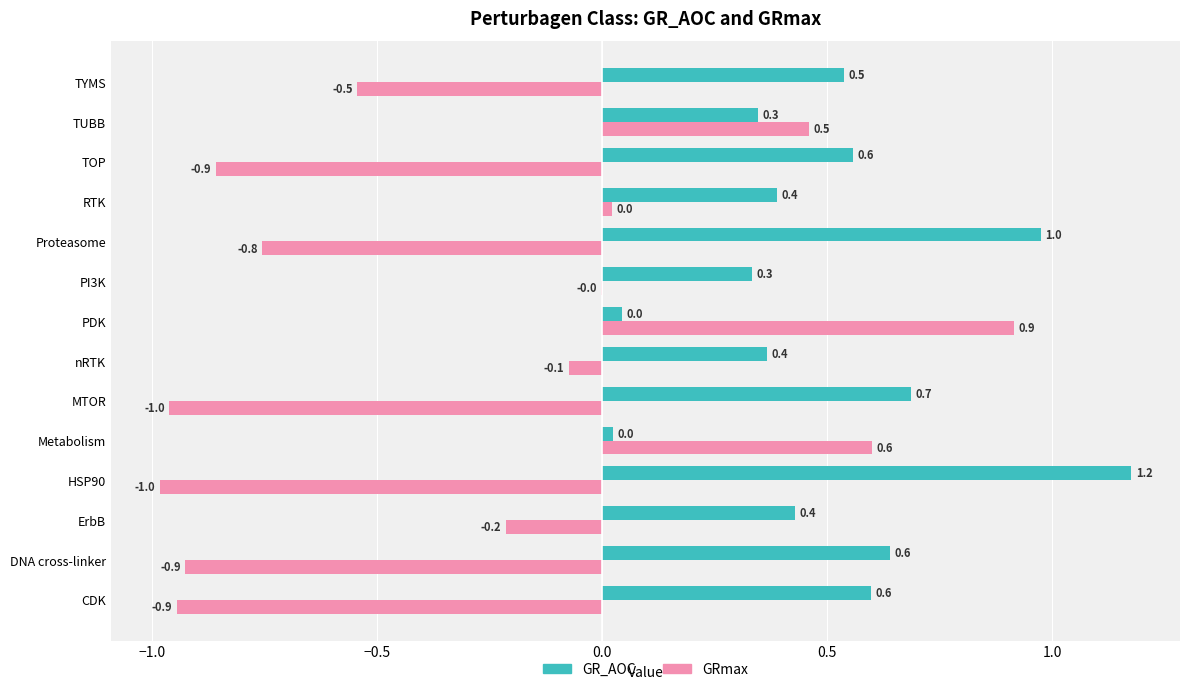

Which label corresponds to the largest value in the chart?

HSP90